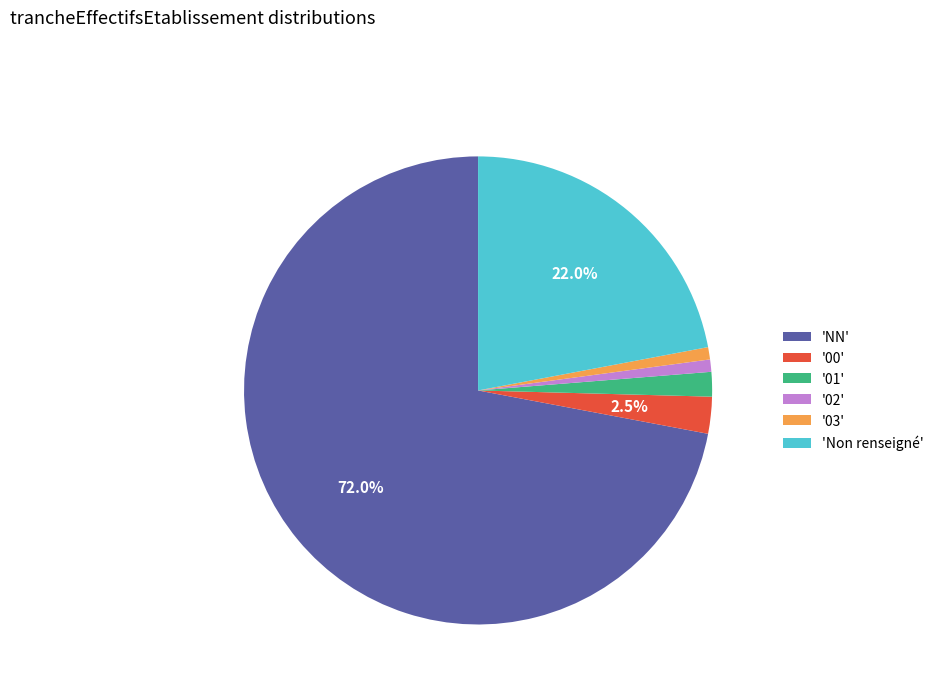

Is 'Non renseigné' the majority of the pie?

No